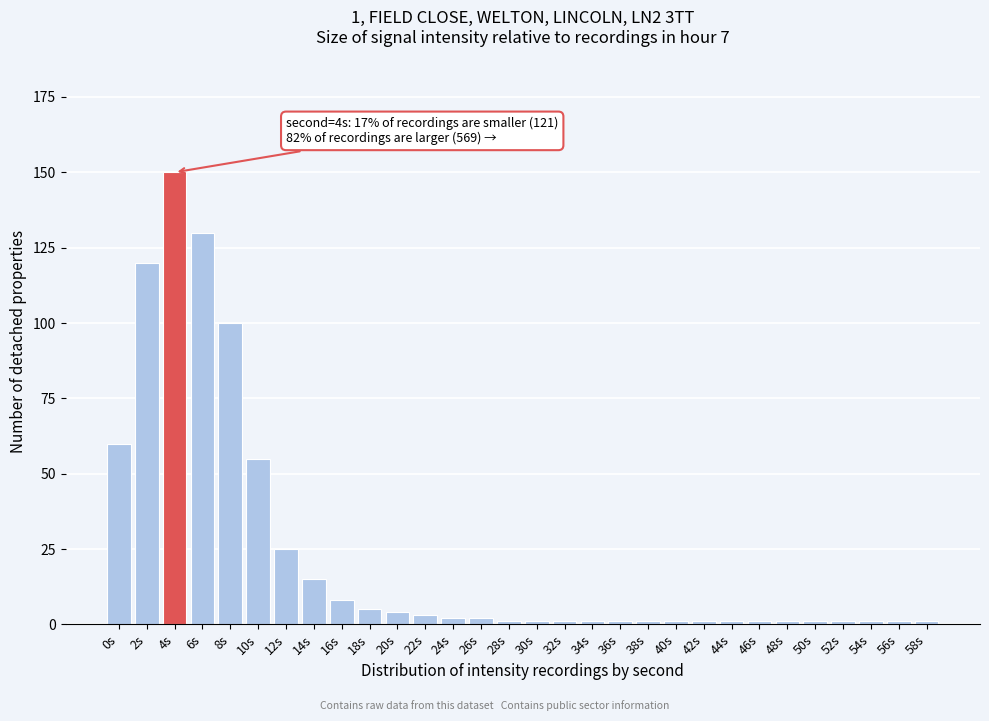

Reading right to left, extract all data points from this chart.

1	1	1	1	1	1	1	1	1	1	1	1	1	1	1	1	2	2	3	4	5	8	15	25	55	100	130	150	120	60